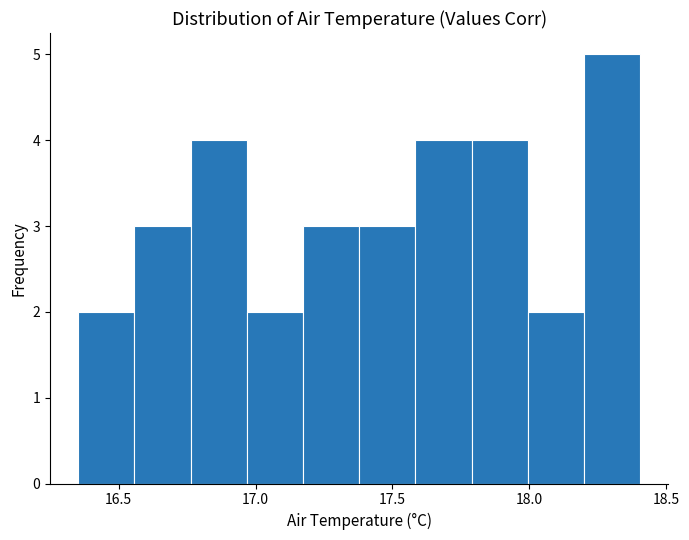

What is the height of the bar covering 17.15 to 17.40 on the x-axis? Neither the bar edges nor the heights are printed on the chart, so give them approximately, as read against the axes.

3